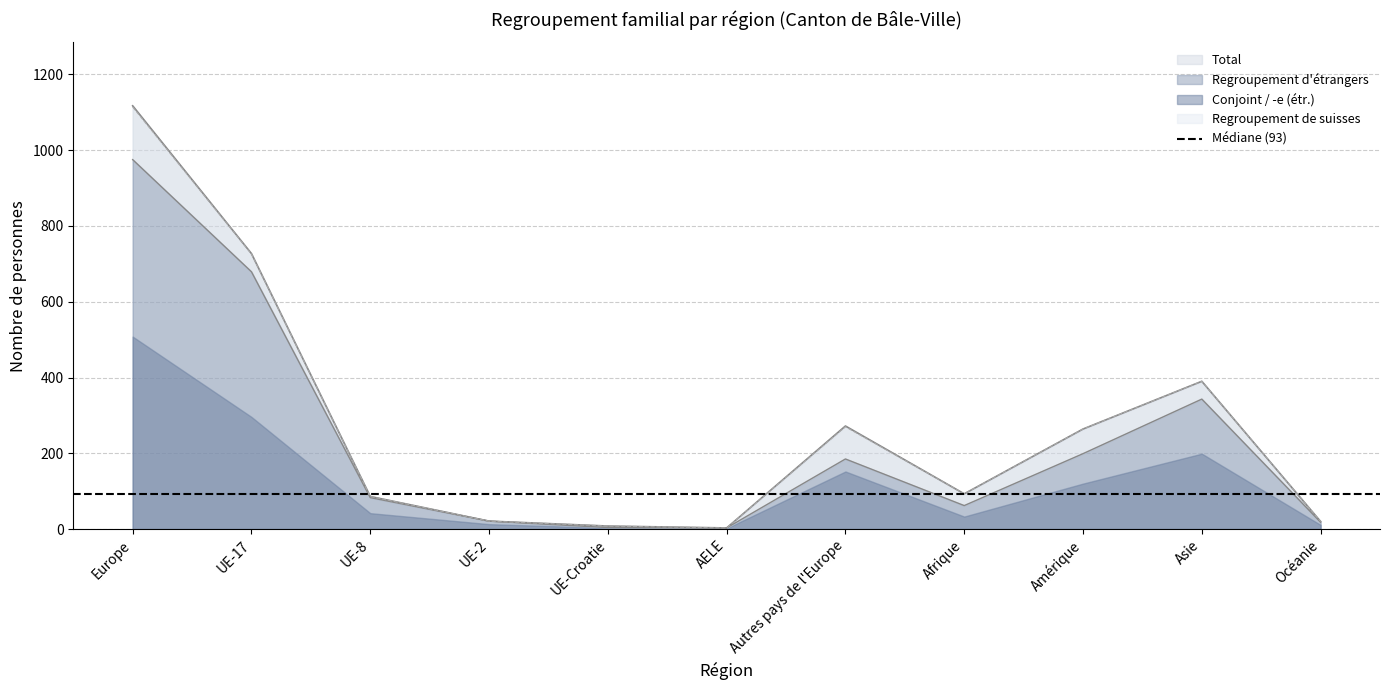

At which label does Total first exceed 93?

Europe